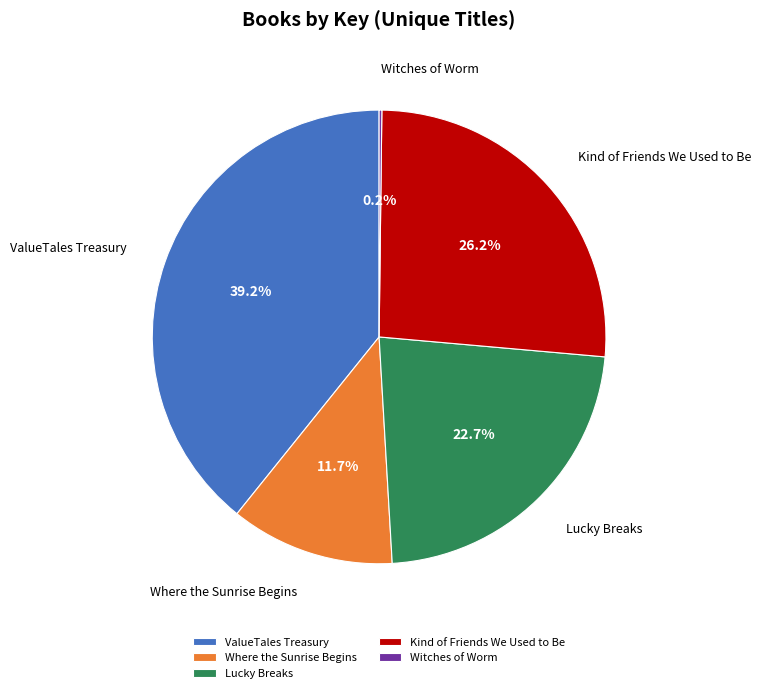

Approximately how many times larger is the value at Where the Sunrise Begins compared to Lucky Breaks?

0.5